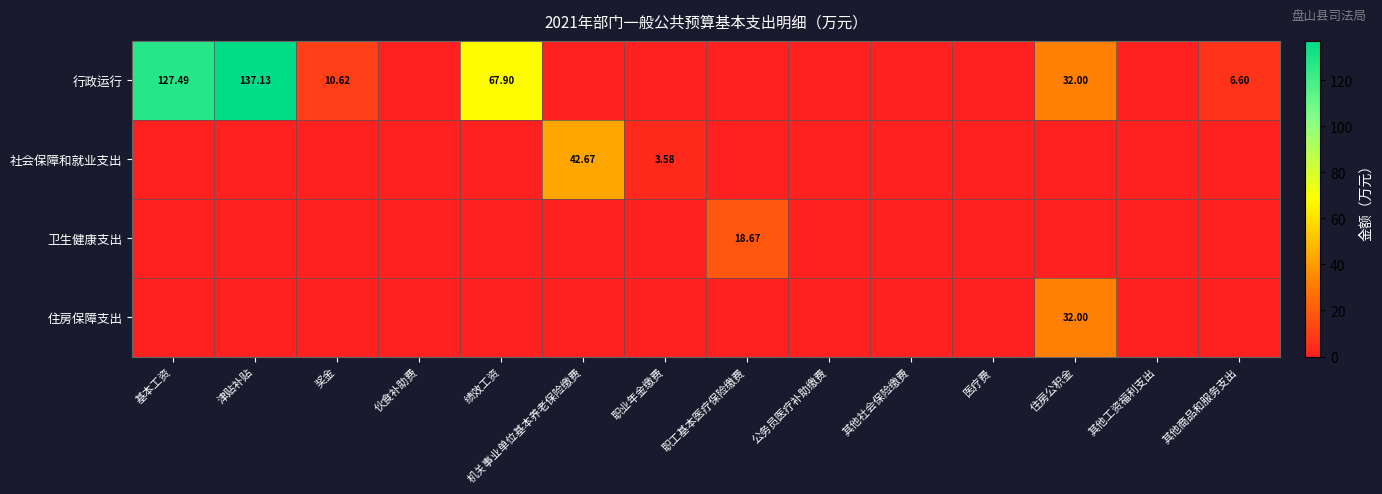

How many positive values does the 卫生健康支出 series have?

1